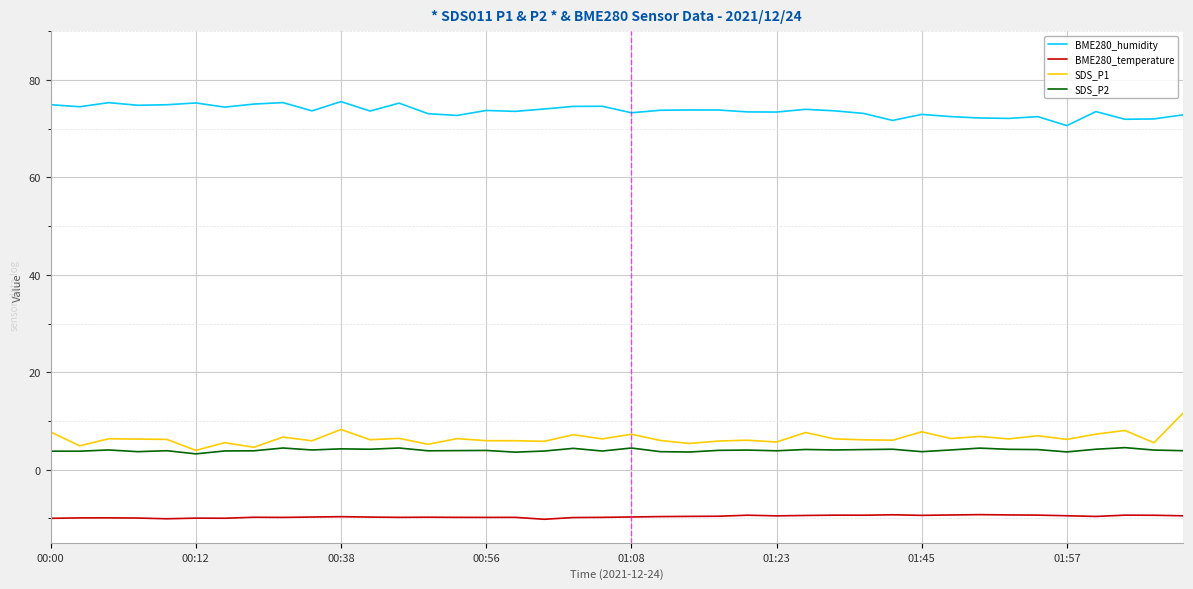

What is the average value of the BME280_temperature series?

-9.6